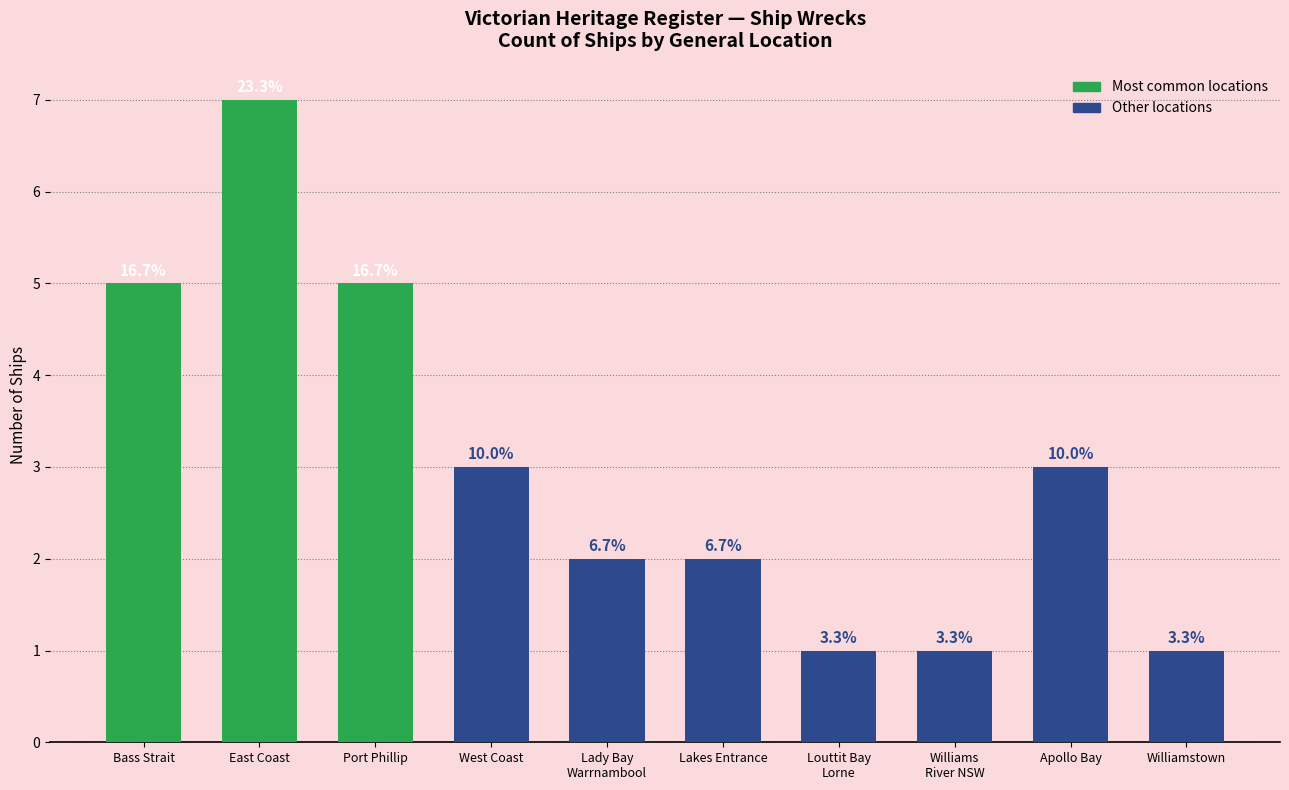

Which has a higher value, Lakes Entrance or West Coast?

West Coast